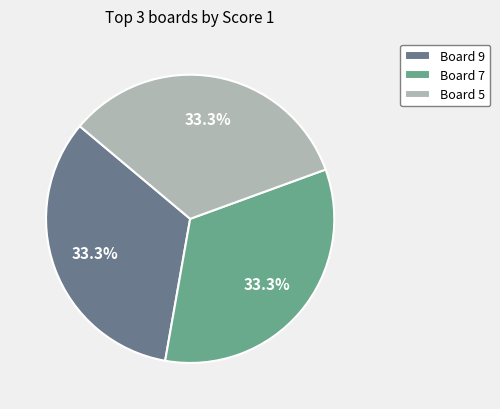

Combined, do Board 7 and Board 9 account for over 50%?

Yes